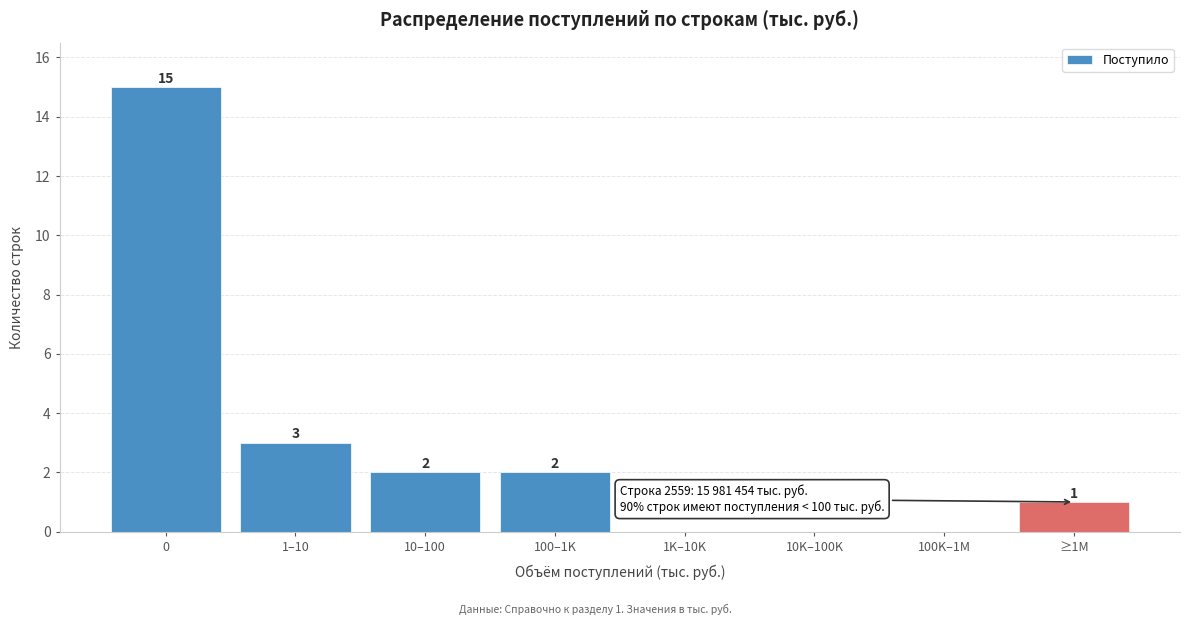

Reading left to right, extract all data points from this chart.

0=15	1–10=3	10–100=2	100–1K=2	1K–10K=0	10K–100K=0	100K–1M=0	≥1M=1